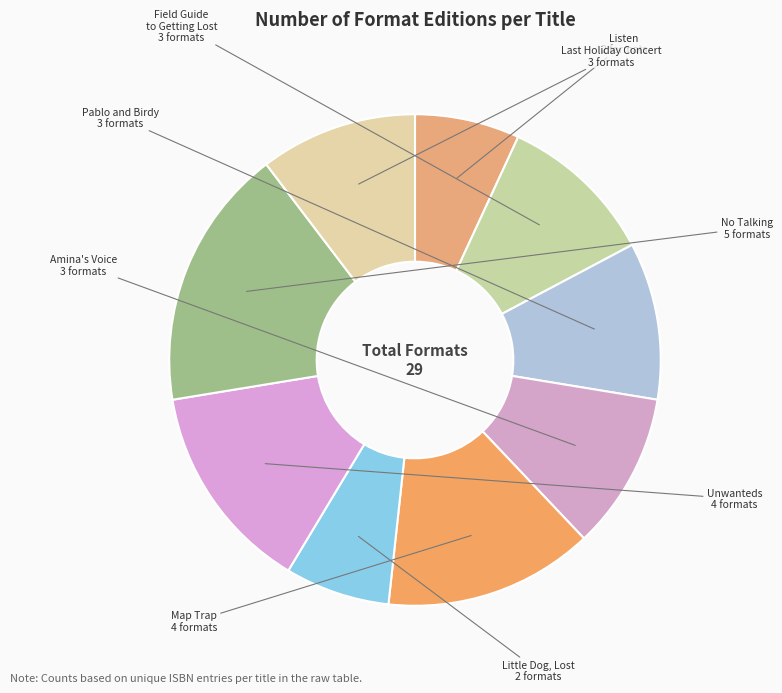

Do Listen and Map Trap together represent more than half of the pie?

No